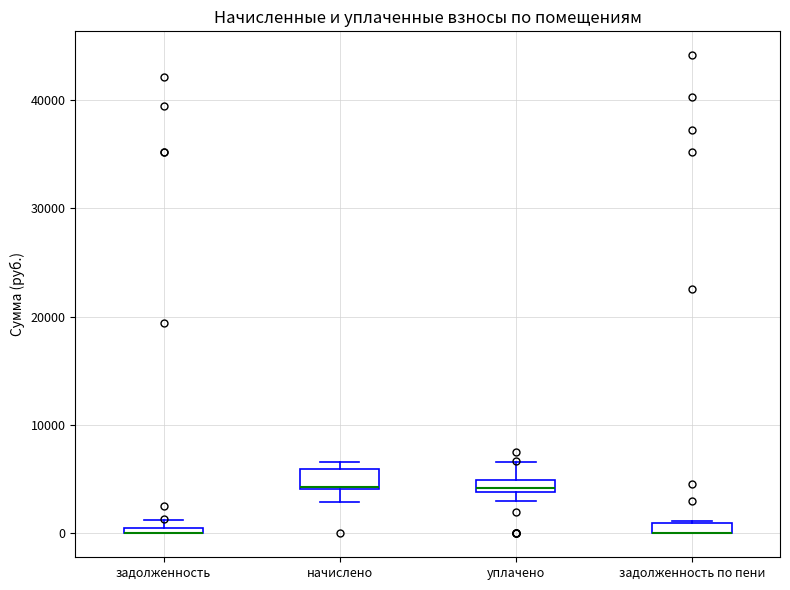

Where is the lower edge of the box for задолженность по пени on the y-axis? The values are not printed on the chart, so give them approximately, as read against the axis.

0